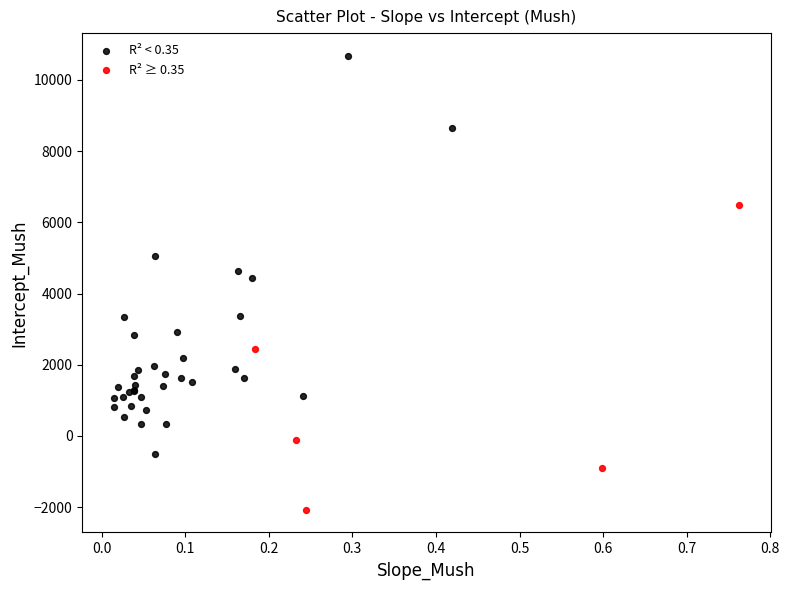

Which series reaches the minimum Y coordinate?

R² ≥ 0.35